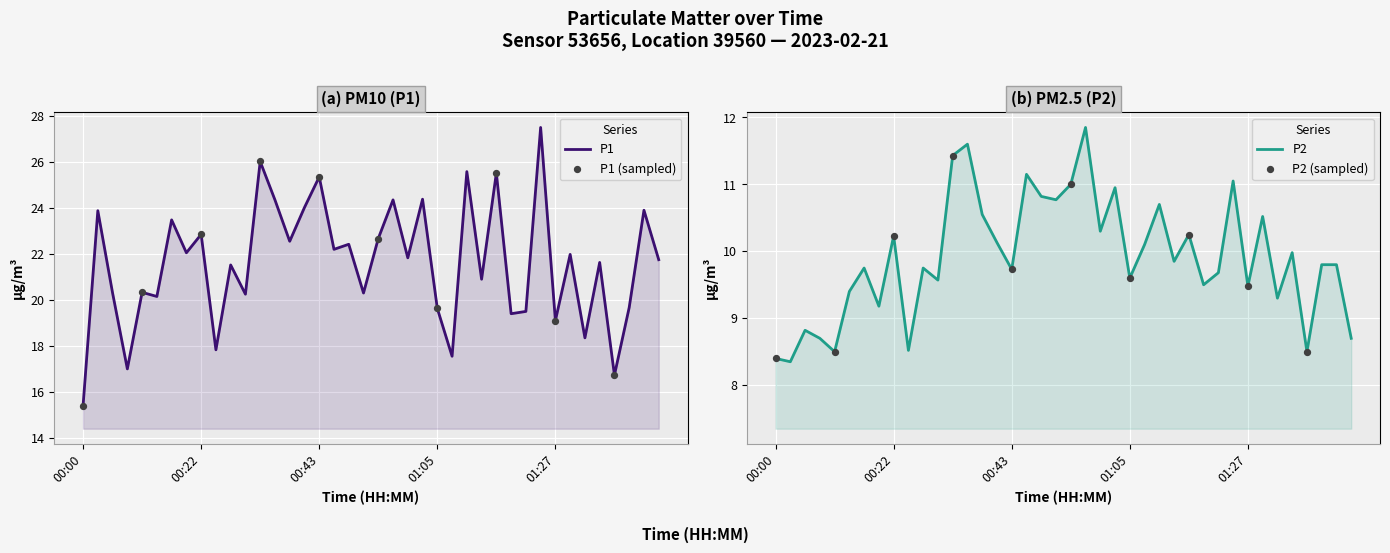

Which series contains the lowest Y value?

P2